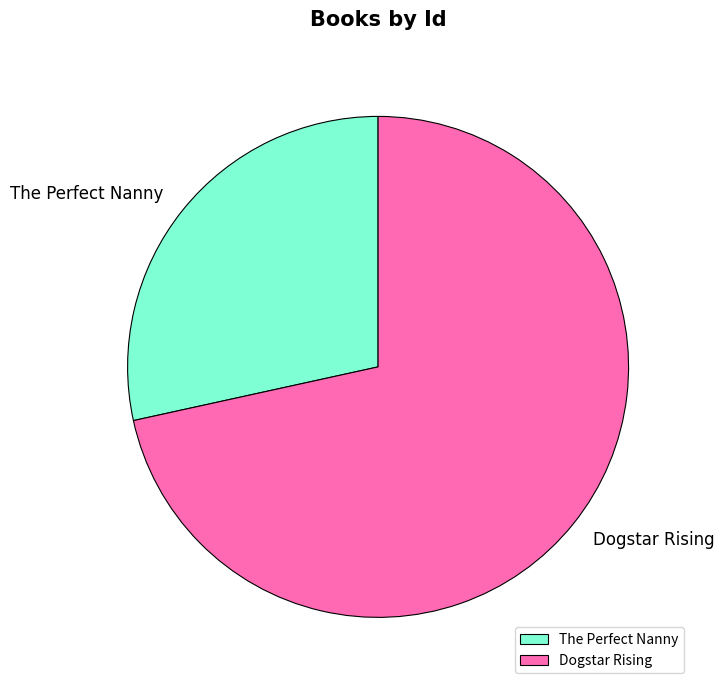

Rank the categories by value from highest to lowest.

Dogstar Rising, The Perfect Nanny